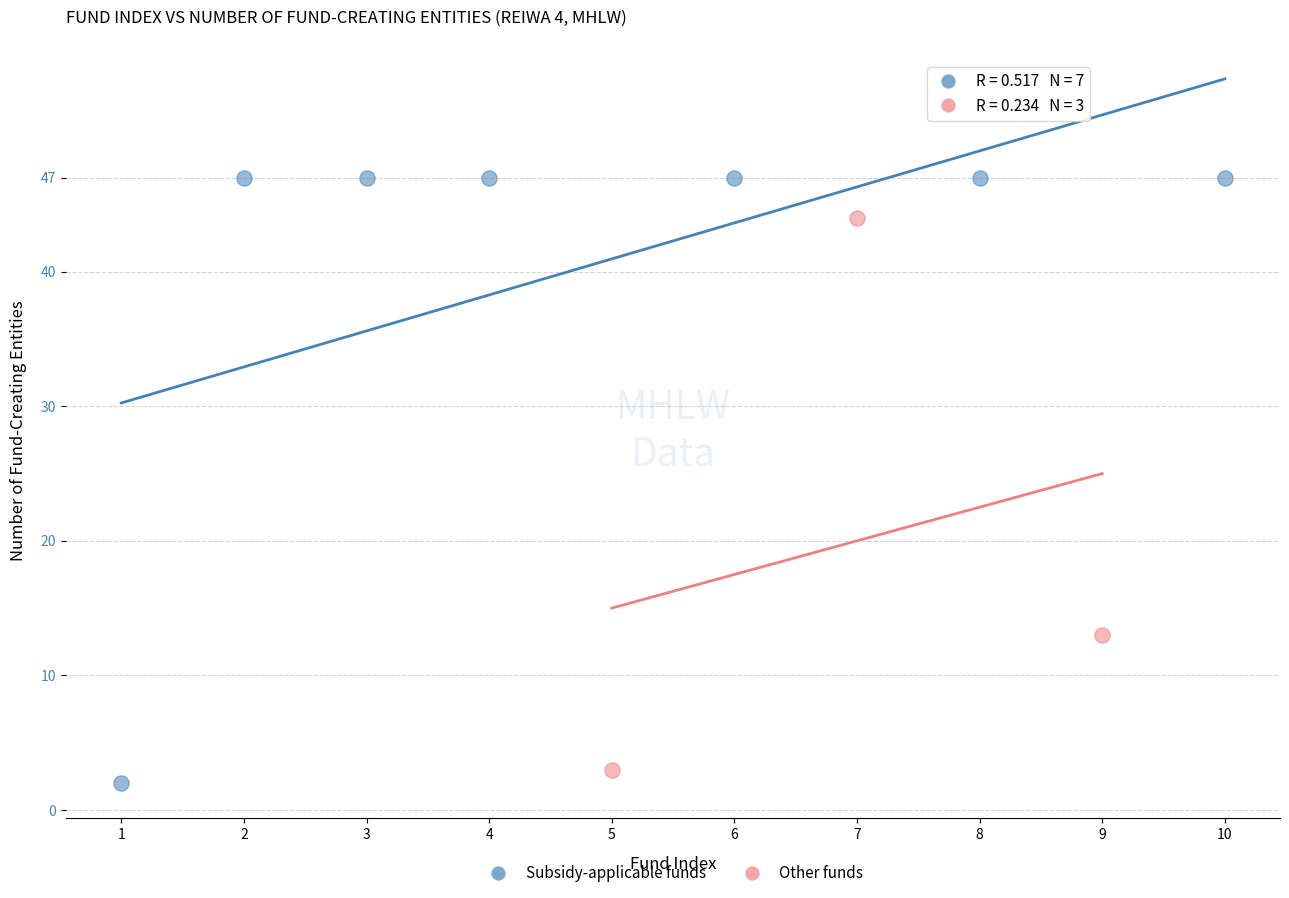

Which series reaches the maximum Y coordinate?

Subsidy-applicable funds